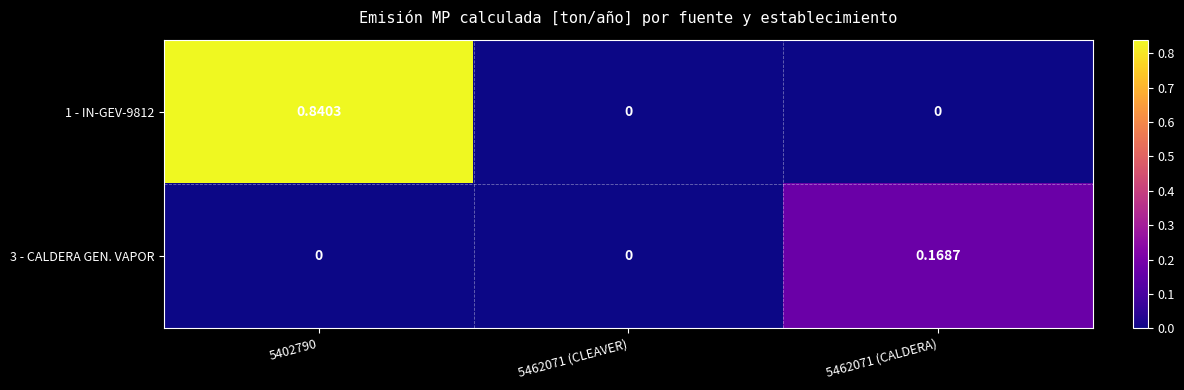

At which category does the chart reach its peak across all series?

5402790